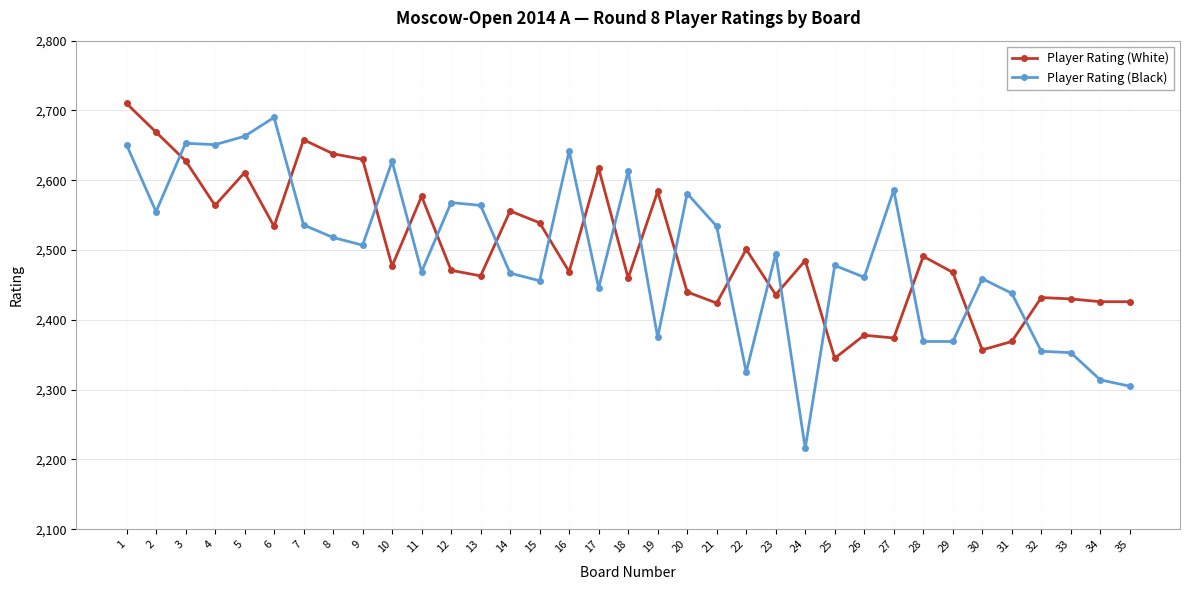

How many lines are shown in the chart?

2